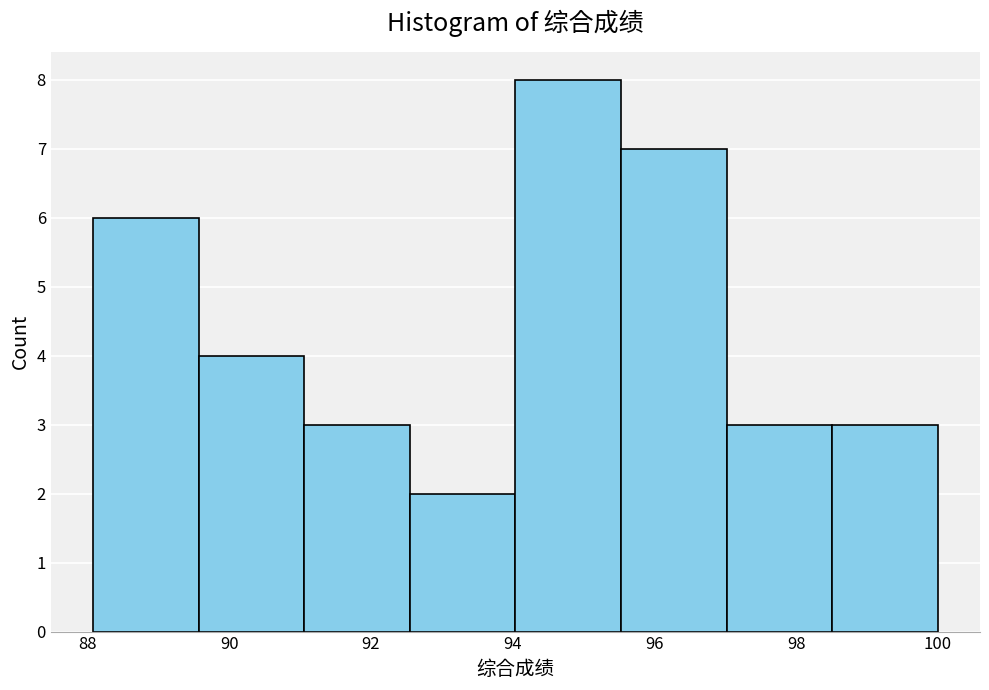

Reading left to right, transcribe this chart: for each bar, give the range it covers on the x-axis and its height. Neither the bar edges nor the heights are printed on the chart, so give them approximately, as read against the axes.

88.0 to 89.6: 6
89.6 to 91.0: 4
91.0 to 92.6: 3
92.6 to 94.0: 2
94.0 to 95.6: 8
95.6 to 97.0: 7
97.0 to 98.6: 3
98.6 to 100.0: 3